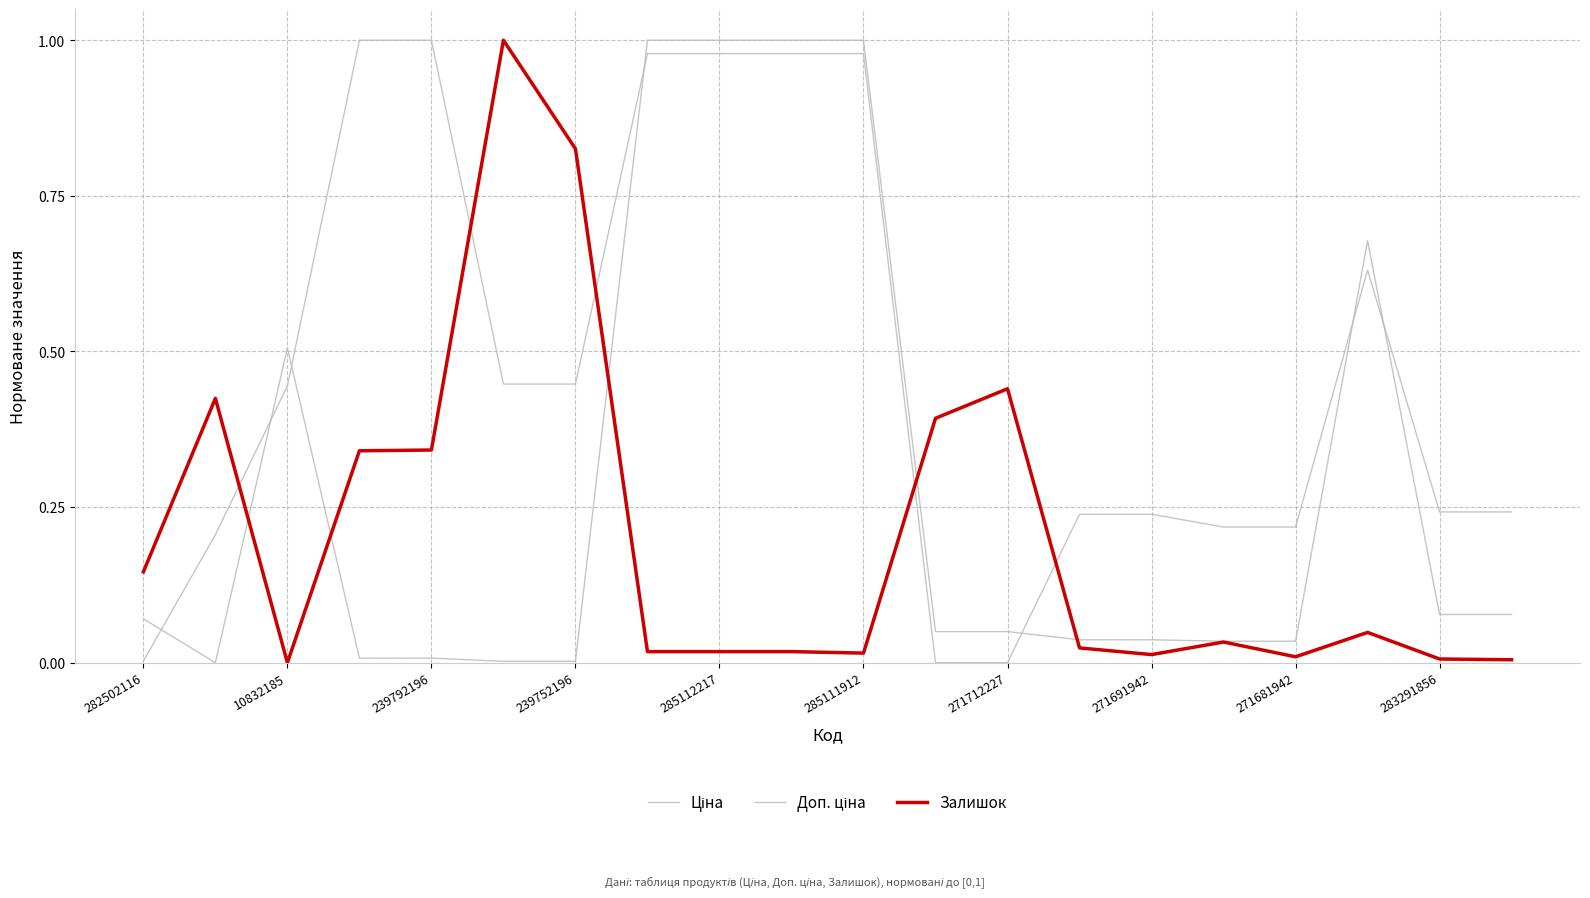

How many lines are shown in the chart?

3